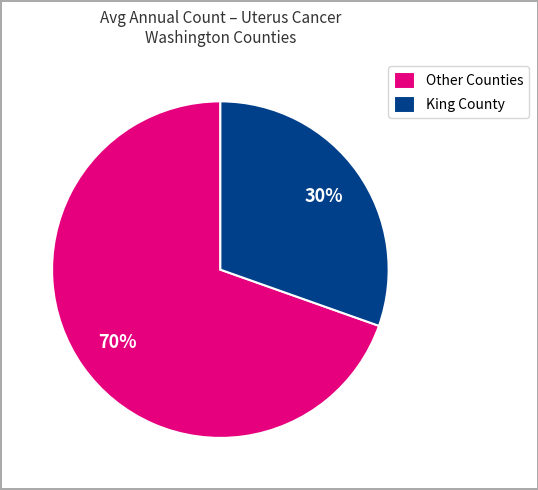

Which slice is the smallest?

King County